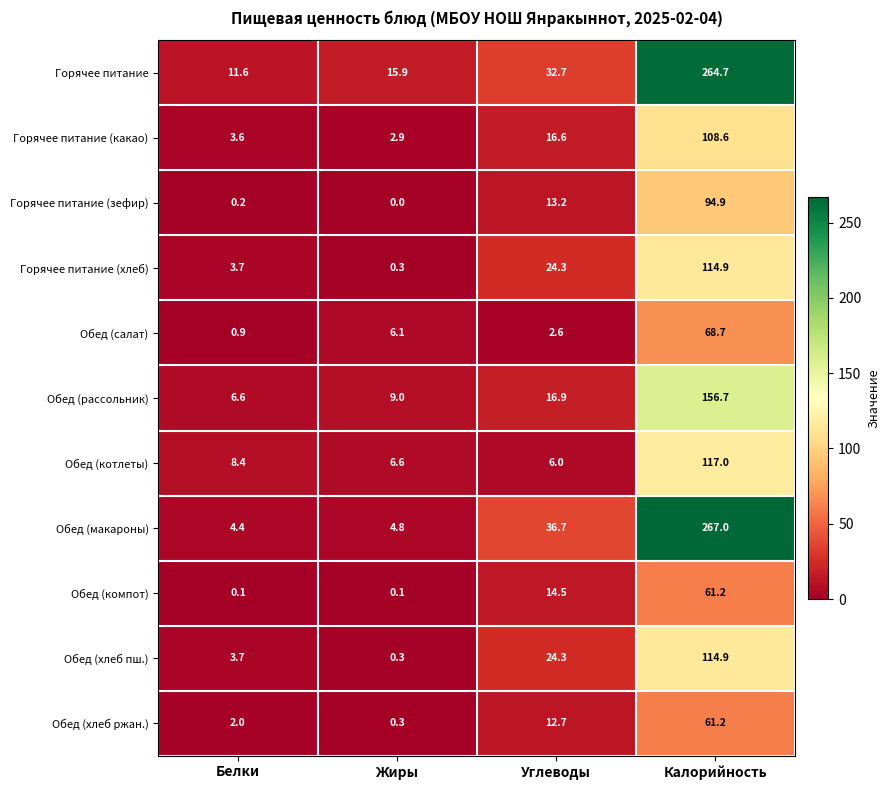

Which series has the widest spread of values?

Обед (макароны)